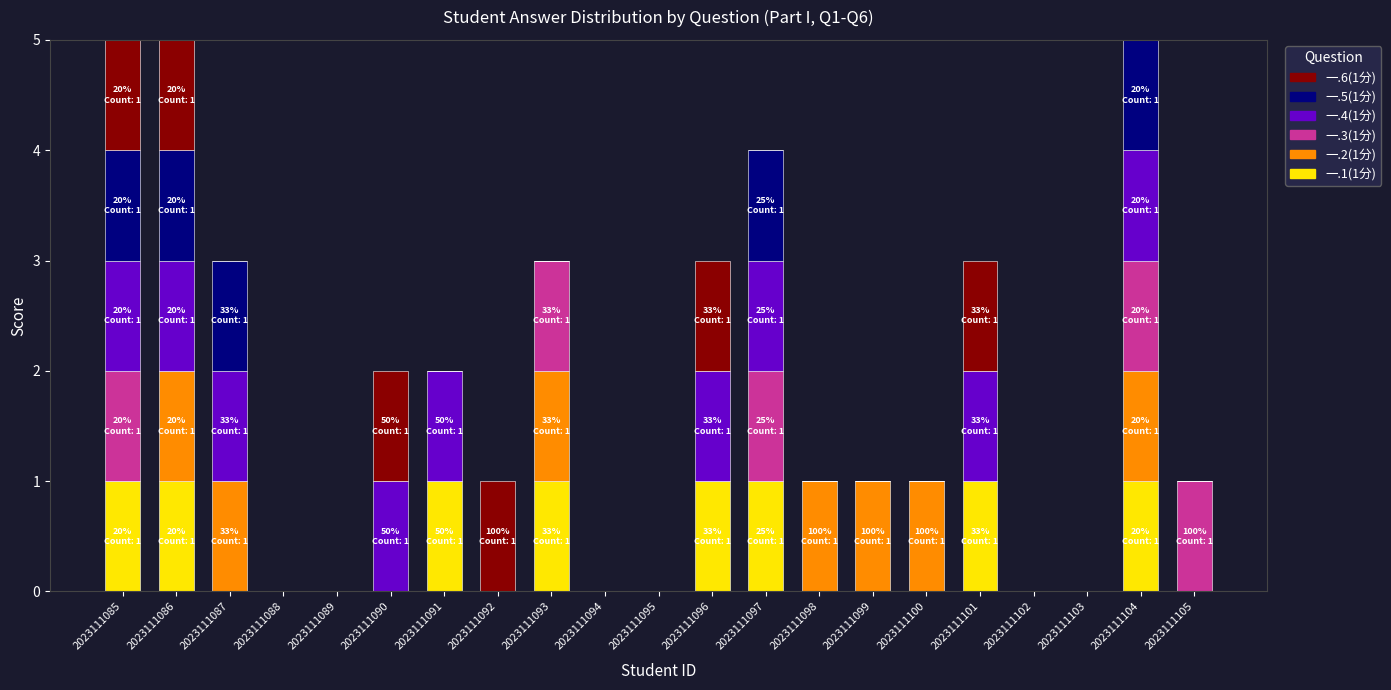

True or false: 一.1(1分) has a value of 0 at 2023111102.

True